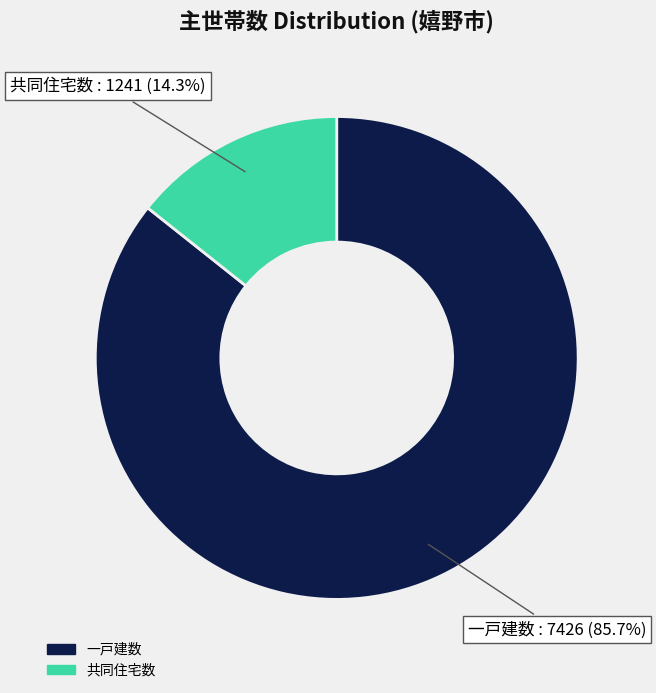

Is there any slice that represents more than half of the pie?

Yes